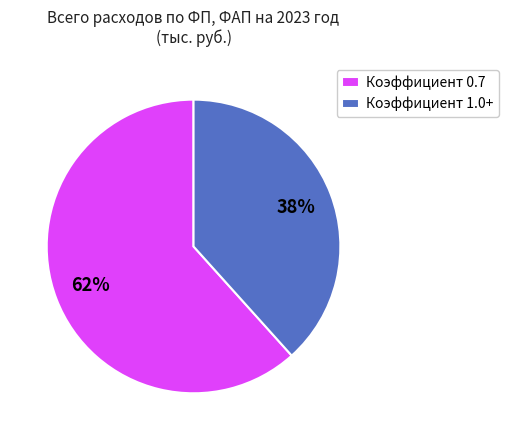

Rank the categories by value from highest to lowest.

Коэффициент 0.7, Коэффициент 1.0+